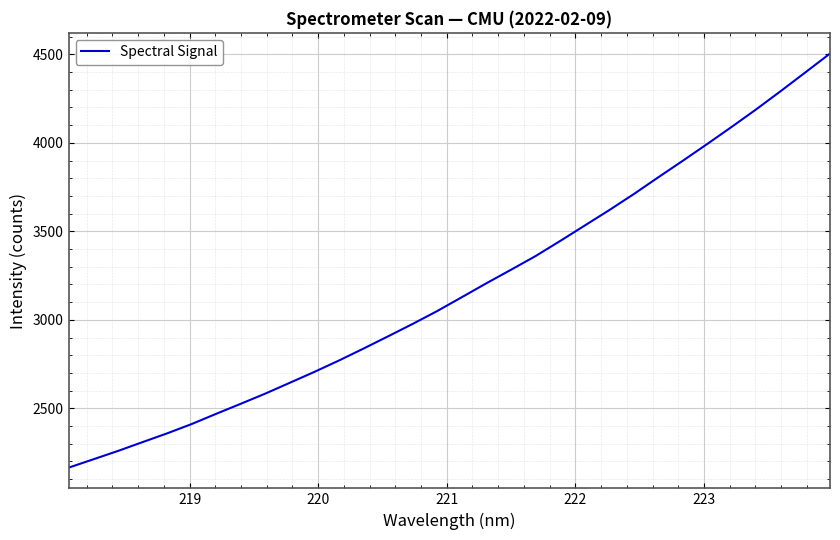

What is the minimum value shown in the chart?

2164.5